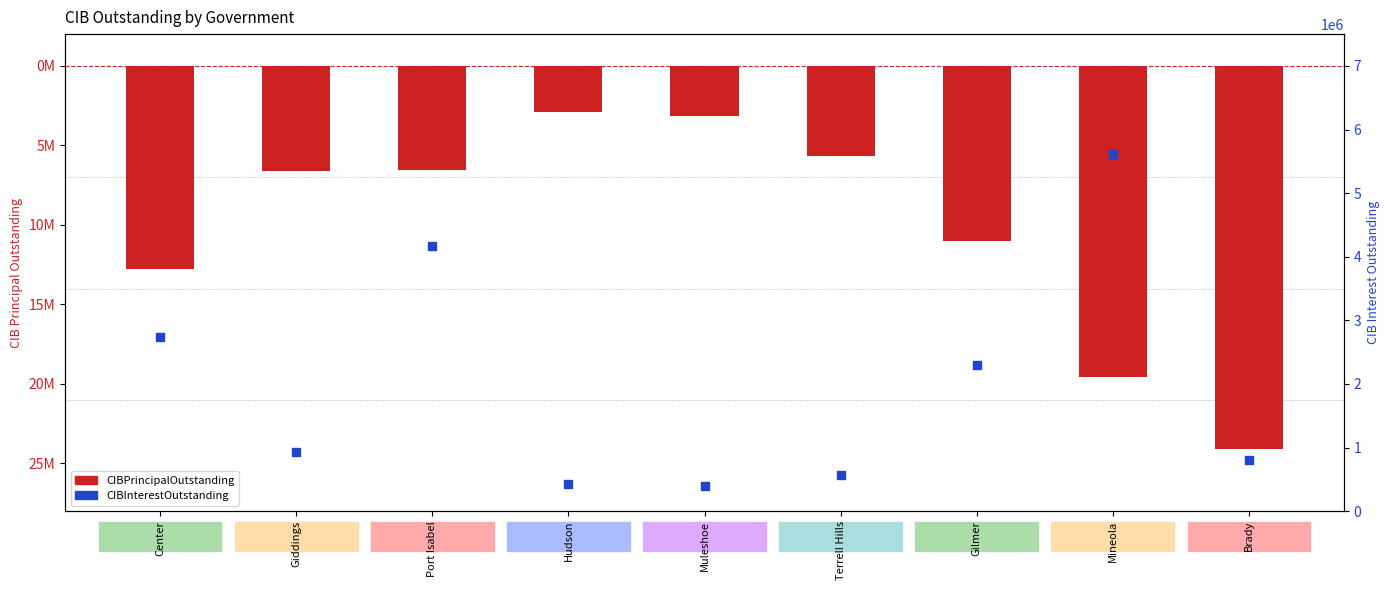

Which series contains the highest Y value?

CIBInterestOutstanding